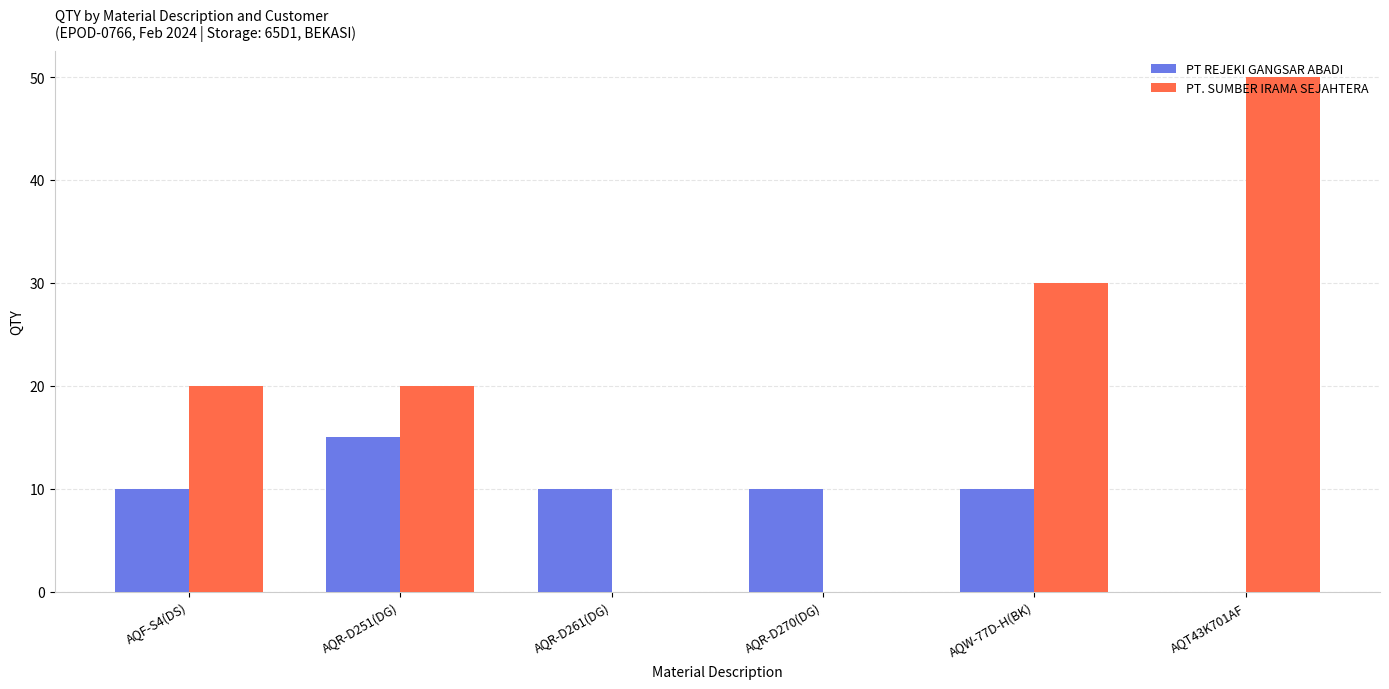

Which series changed the most between AQR-D251(DG) and AQW-77D-H(BK)?

PT. SUMBER IRAMA SEJAHTERA